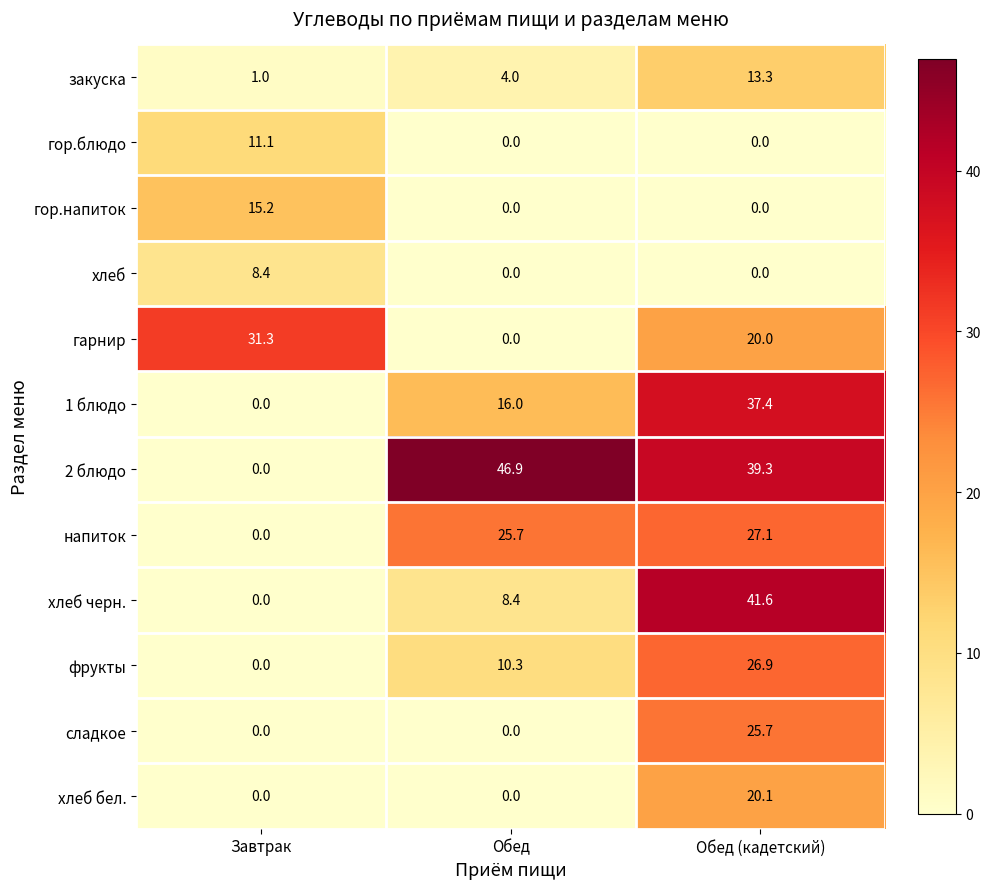

What is the average value of the закуска series?

6.1